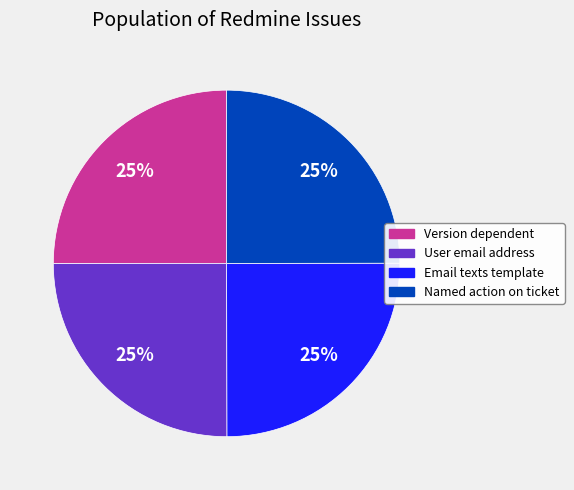

Does any single category account for the majority?

No